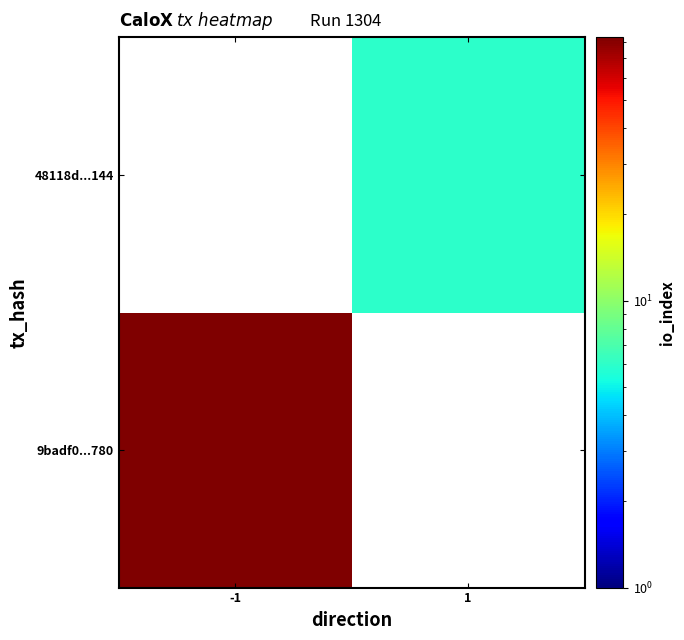

At -1, list the series in order from largest to smallest.

9badf0...780, 48118d...144